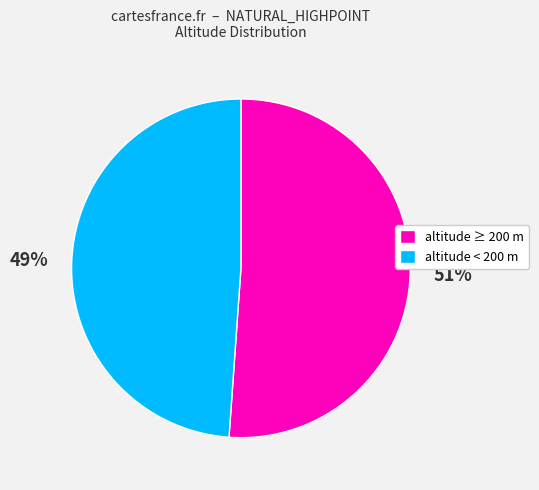

Is it true that altitude < 200 m is 43% of the pie?

False